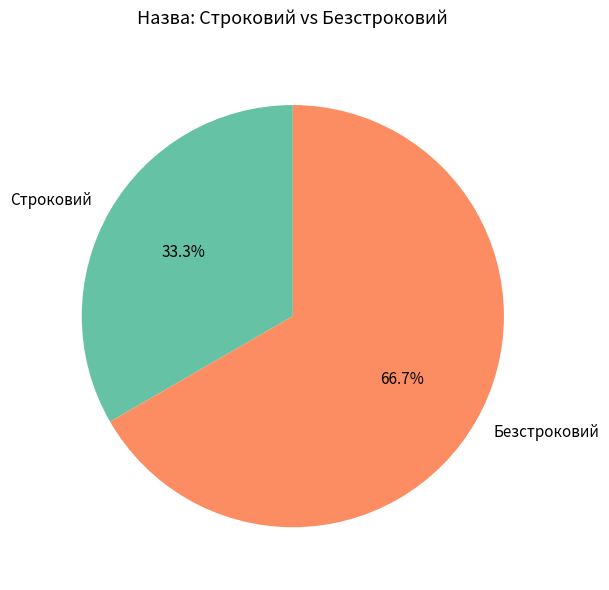

Approximately how many times larger is the value at Безстроковий compared to Строковий?

2.0